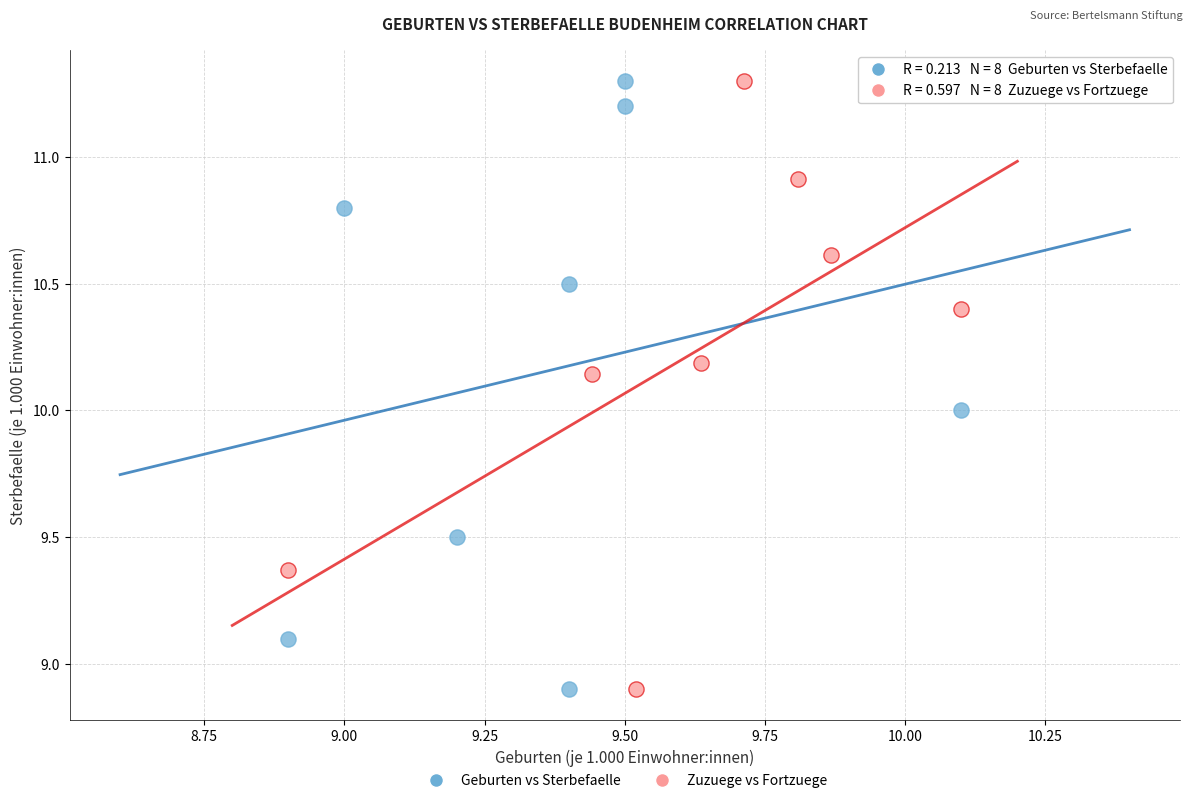

What are all the series names shown in the legend?

Geburten vs Sterbefaelle, Zuzuege vs Fortzuege